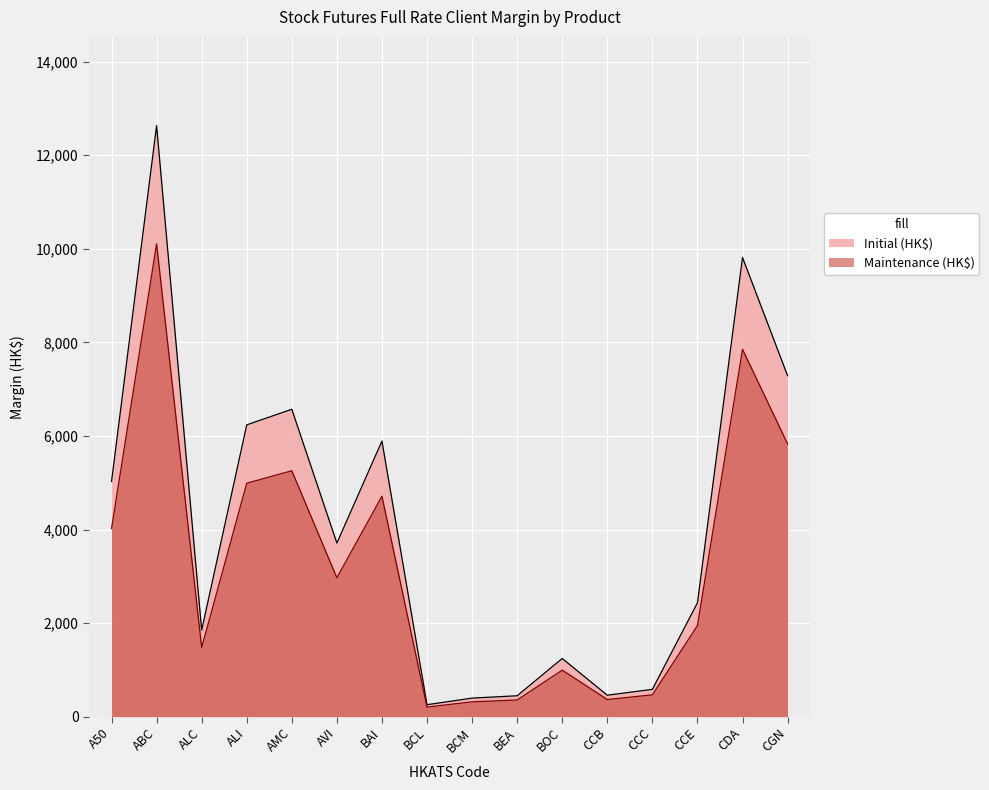

What is the label of the 2nd point from the left?

ABC